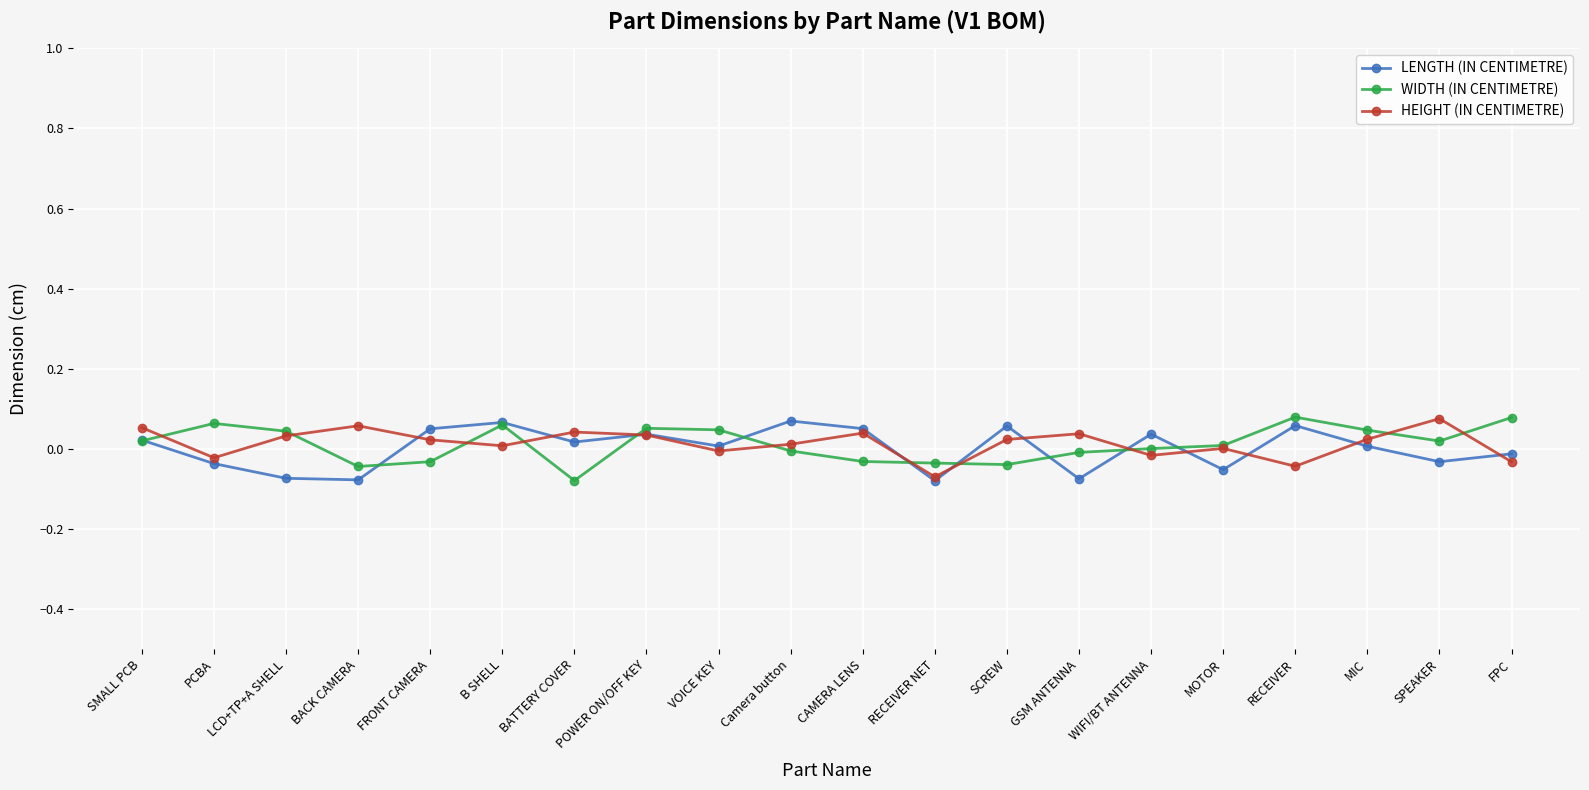

True or false: HEIGHT (IN CENTIMETRE) and LENGTH (IN CENTIMETRE) cross at least once.

True